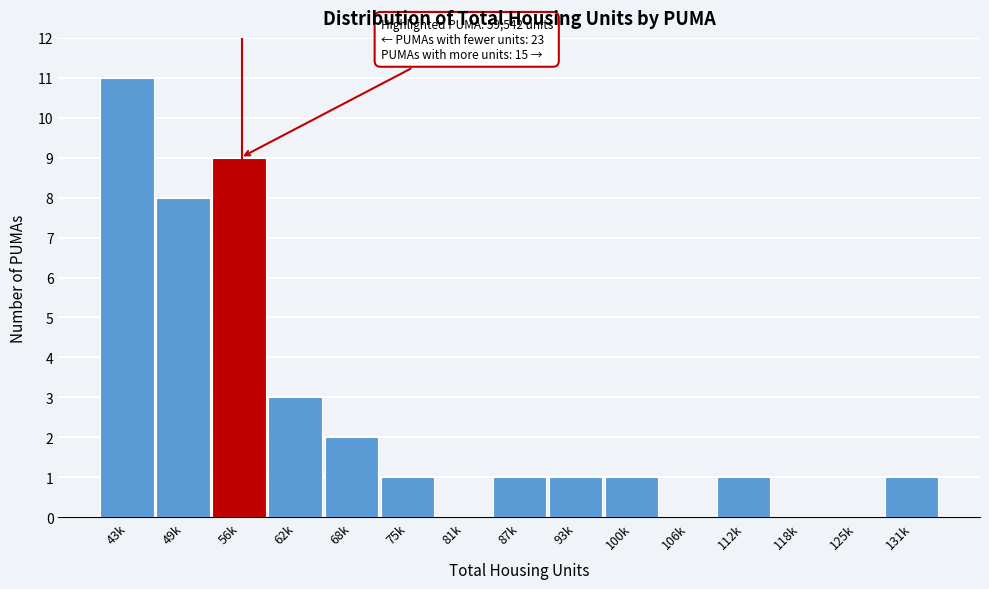

Reading right to left, what are all the values shown in this chart?

131k=1	125k=0	118k=0	112k=1	106k=0	100k=1	93k=1	87k=1	81k=0	75k=1	68k=2	62k=3	56k=9	49k=8	43k=11